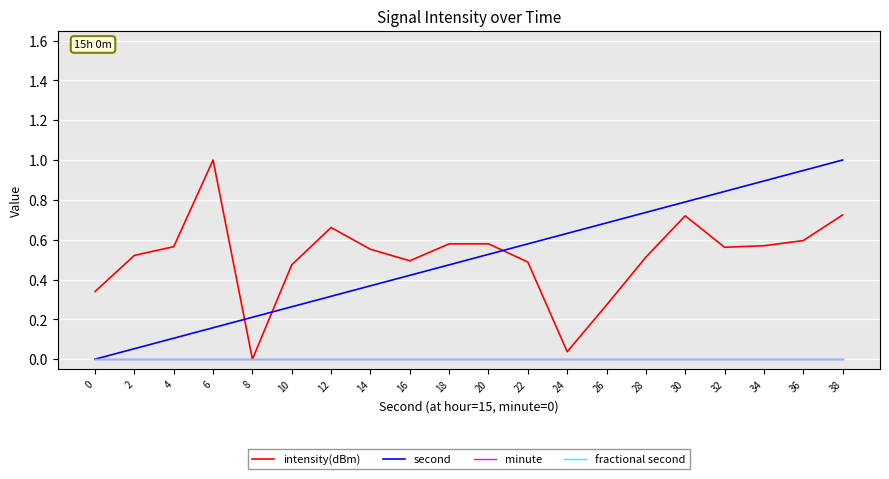

What is the difference between the highest and lowest values at 12?

0.7